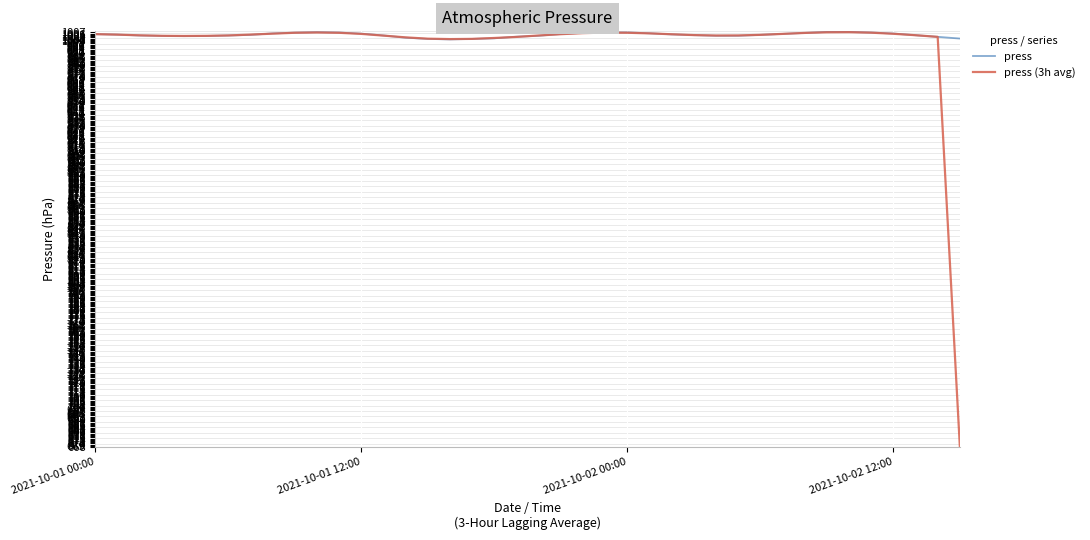

Which series has the widest spread of values?

press (3h avg)